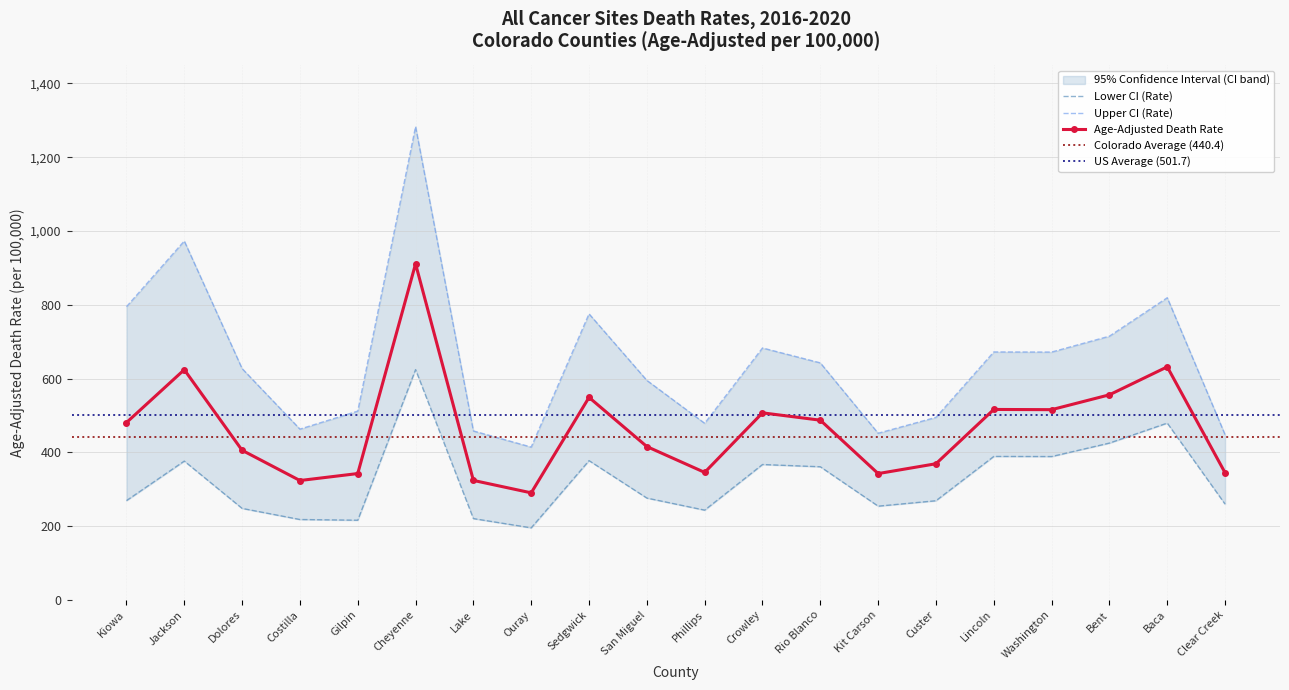

Rank the series by their average value, from highest to lowest.

Upper CI (Rate), Age-Adjusted Death Rate, Lower CI (Rate)